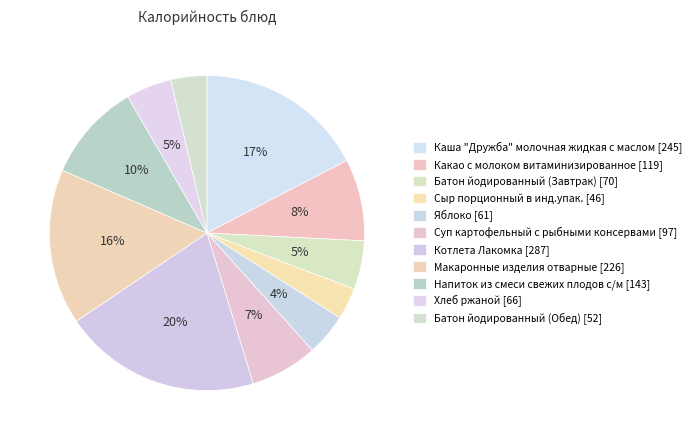

How many slices are in this pie chart?

11